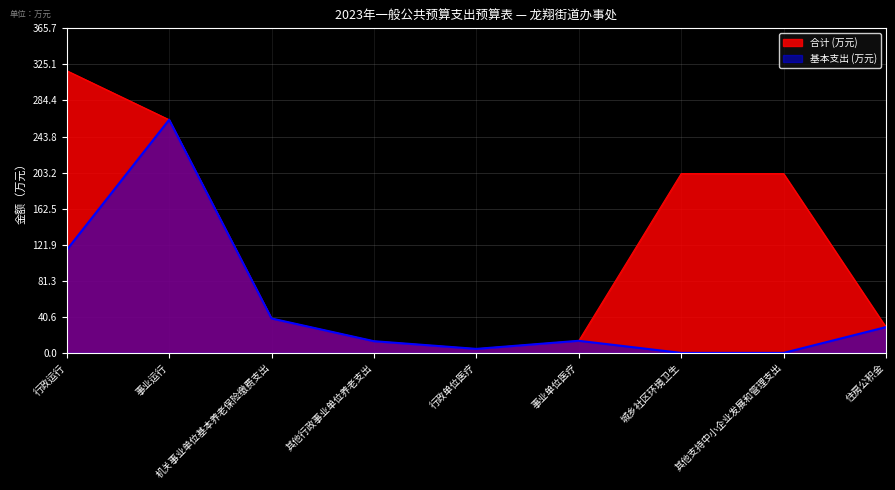

Which category has the lowest value across all series?

城乡社区环境卫生